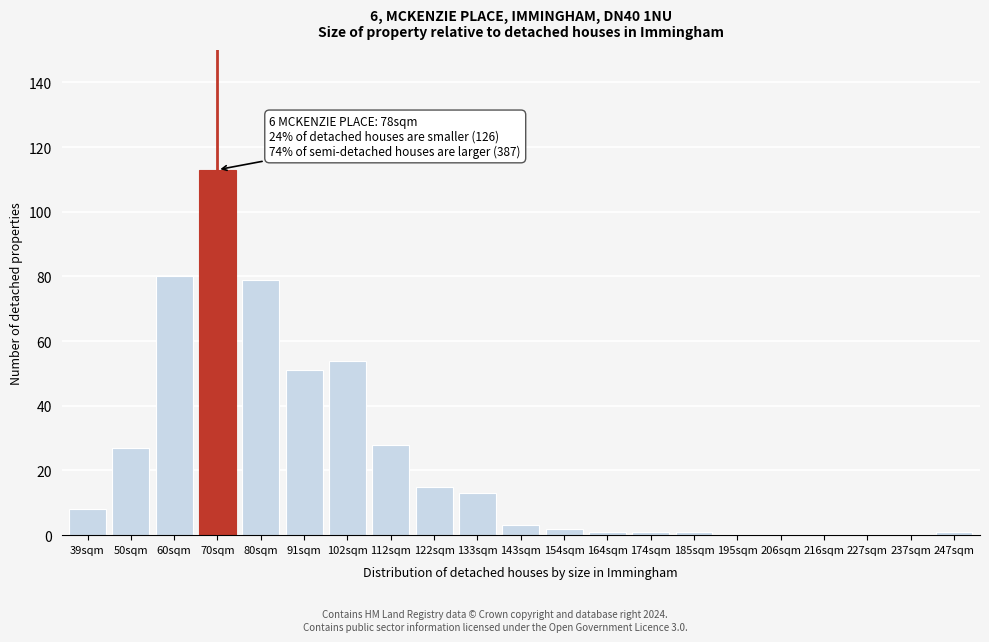

Reading right to left, extract all data points from this chart.

247sqm=1	237sqm=0	227sqm=0	216sqm=0	206sqm=0	195sqm=0	185sqm=1	174sqm=1	164sqm=1	154sqm=2	143sqm=3	133sqm=13	122sqm=15	112sqm=28	102sqm=54	91sqm=51	80sqm=79	70sqm=113	60sqm=80	50sqm=27	39sqm=8